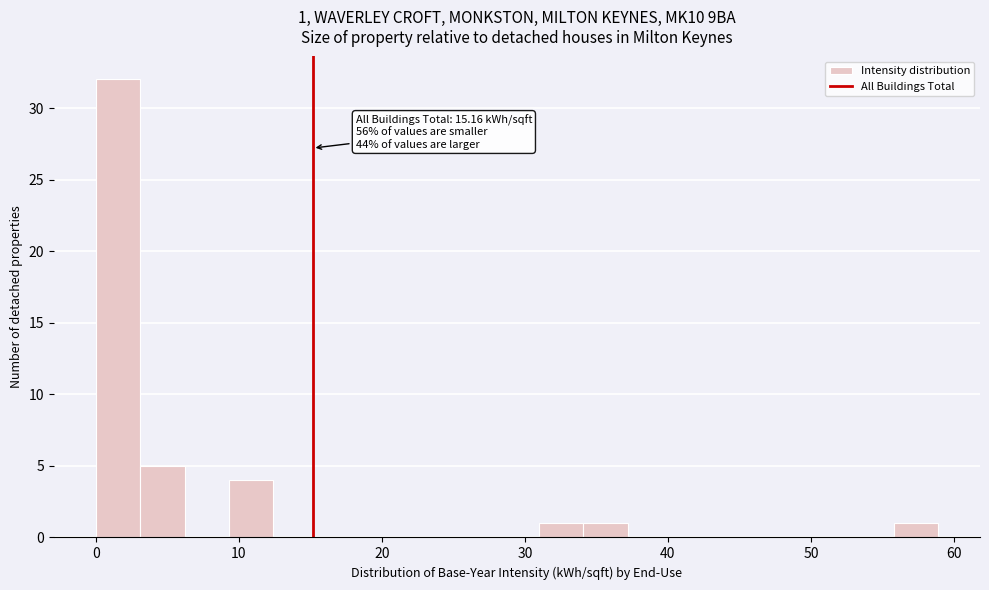

Around what value on the x-axis is the tallest bar? Give the approximate position of its centre, as read against the axis.

2